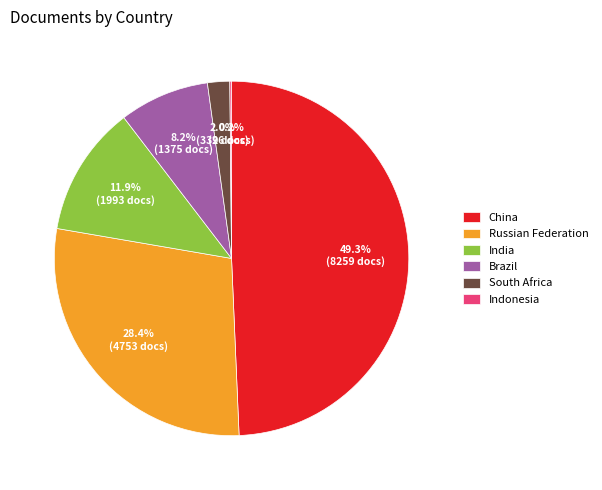

True or false: South Africa accounts for 2% of the total.

True